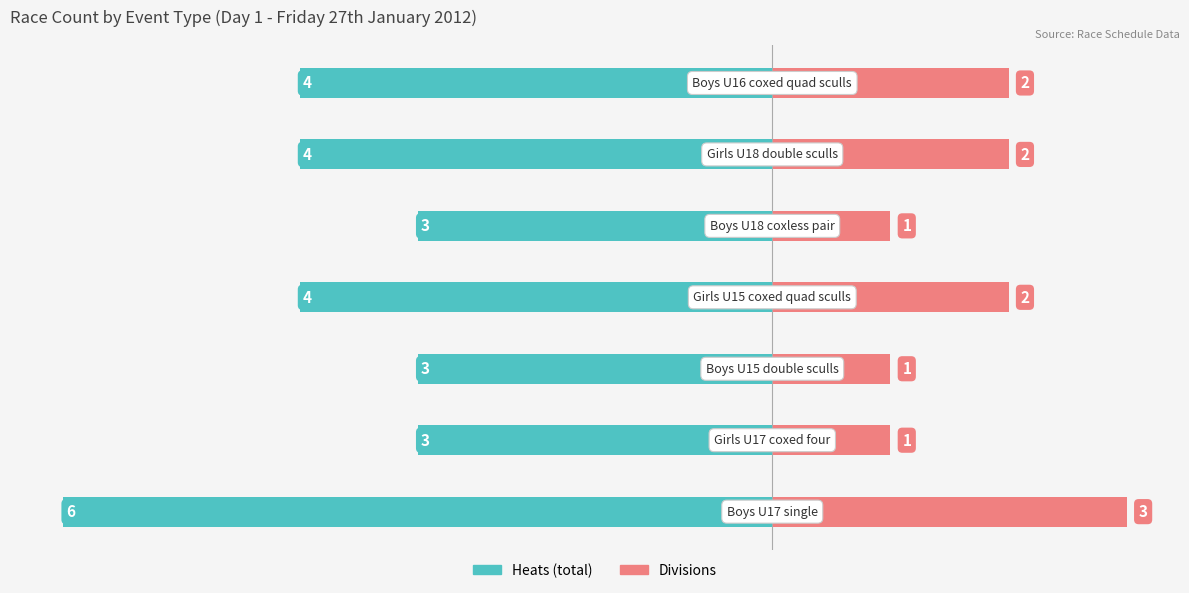

Reading left to right, extract all data points from this chart.

Heats (total): -6	-3	-3	-4	-3	-4	-4
Divisions: 3	1	1	2	1	2	2